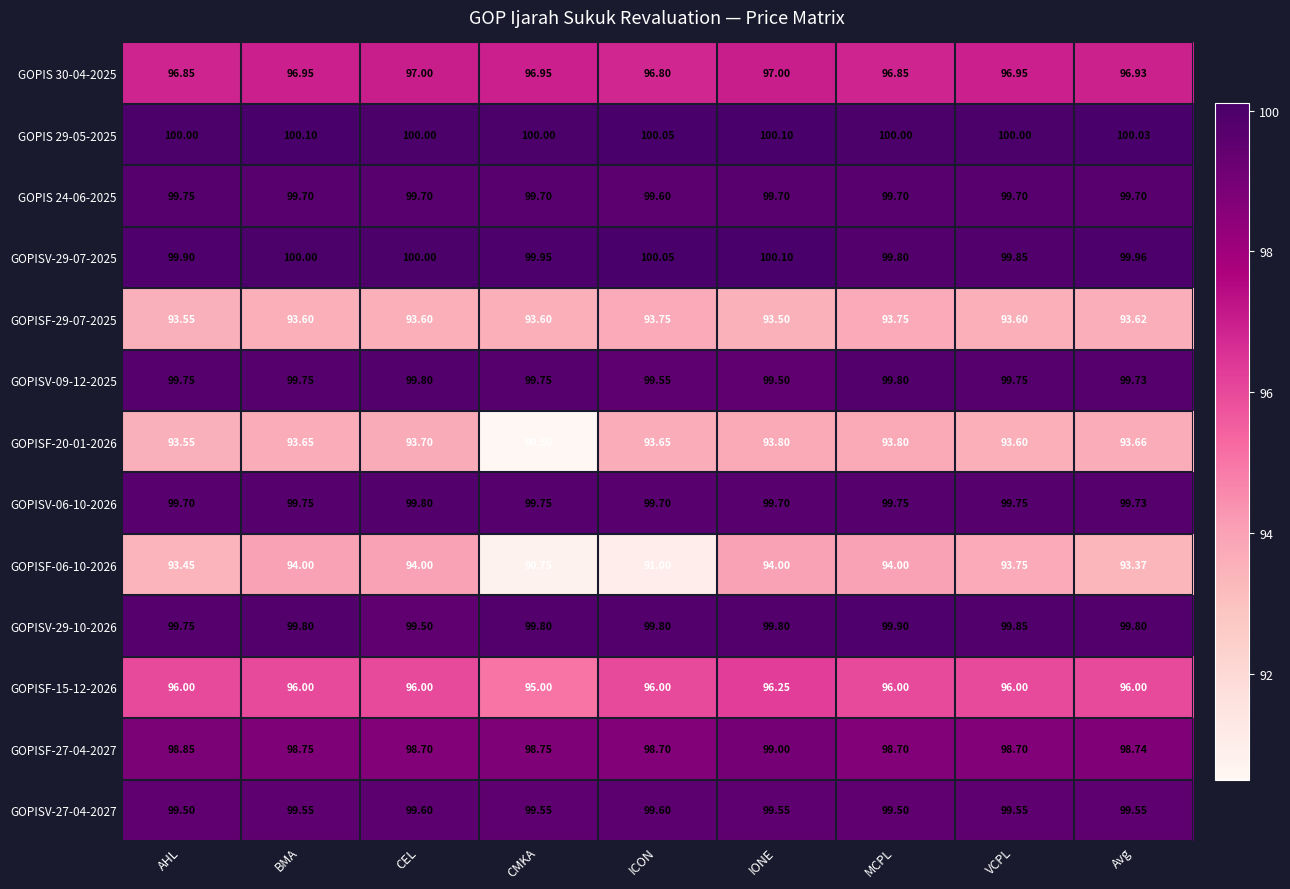

At which label is GOPISV-29-07-2025 closest to 99?

MCPL